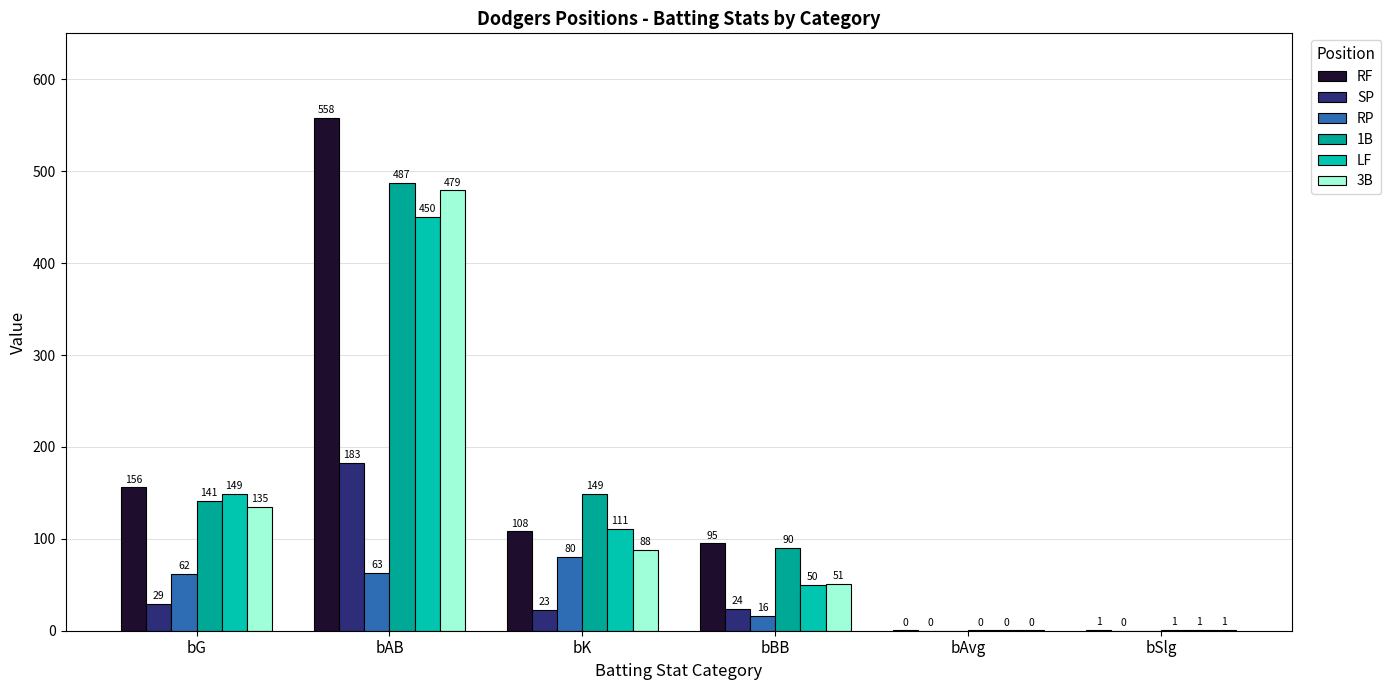

At bBB, list the series in order from largest to smallest.

RF, 1B, 3B, LF, SP, RP